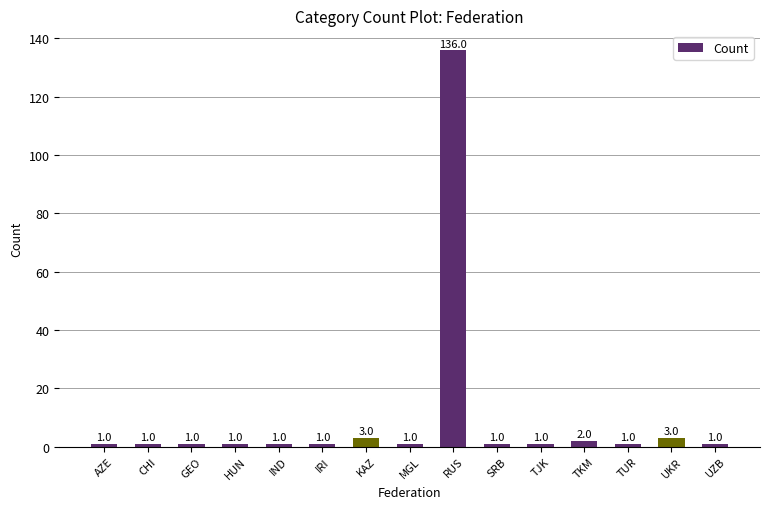

What is the average value?

10